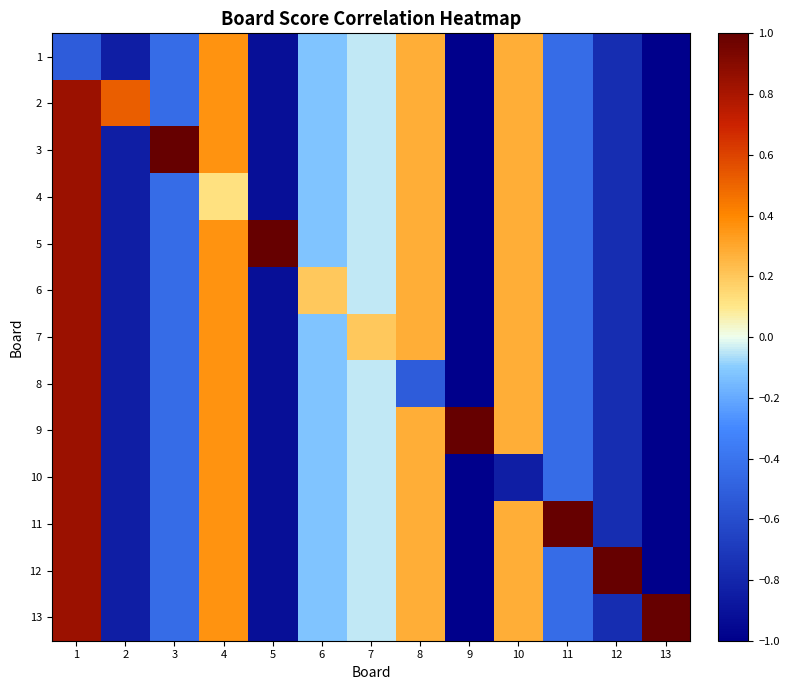

How many categories are shown in the chart?

13